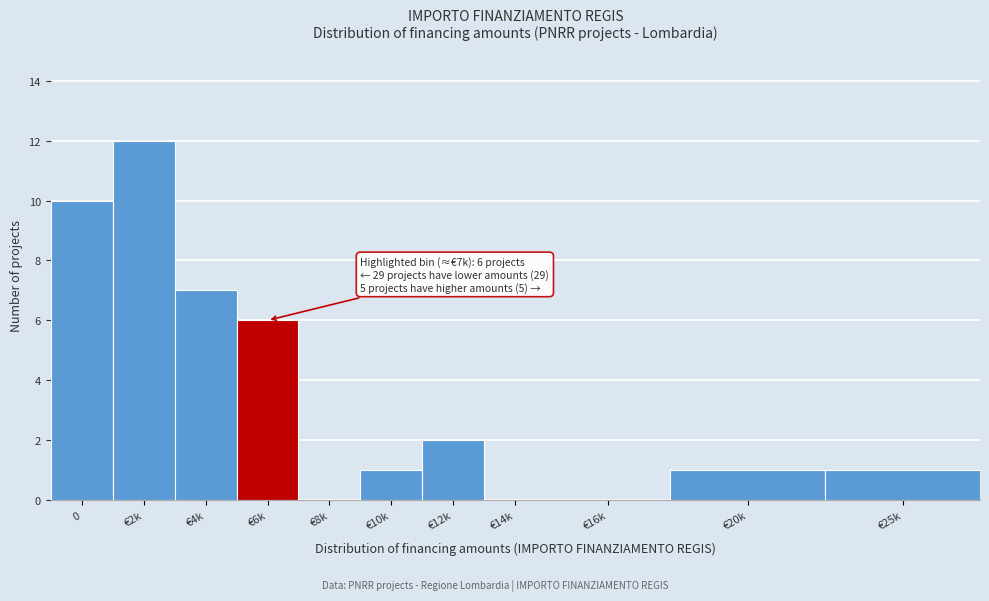

Reading left to right, what are all the values shown in this chart?

0=10	€2k=12	€4k=7	€6k=6	€8k=0	€10k=1	€12k=2	€14k=0	€16k=0	€20k=1	€25k=1